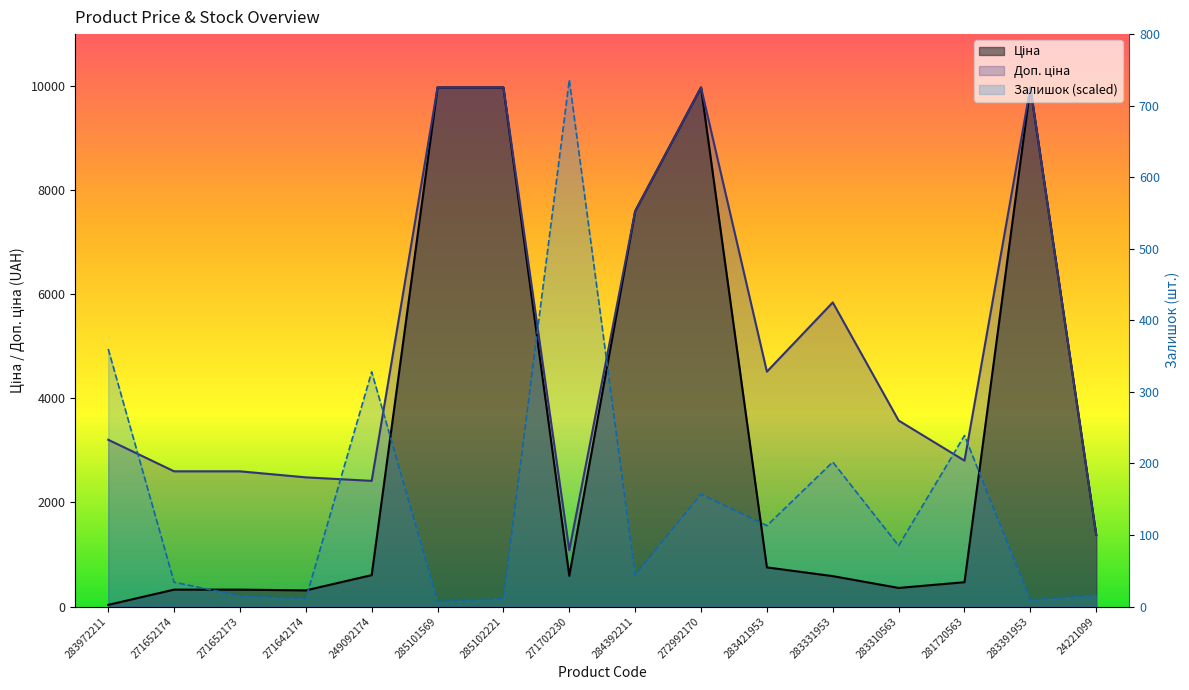

At how many categories does at least one series exceed 3153?

12